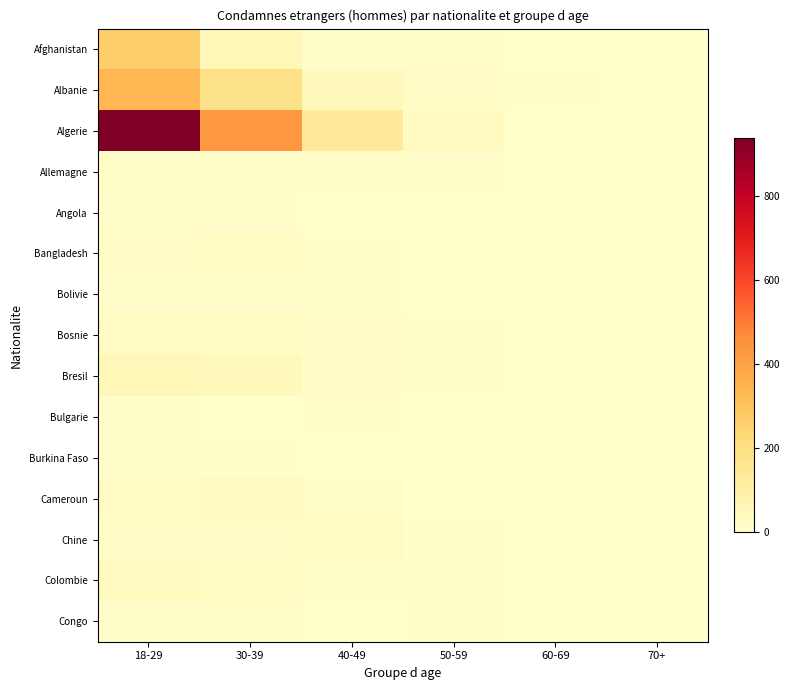

At how many categories does at least one series exceed 552?

1